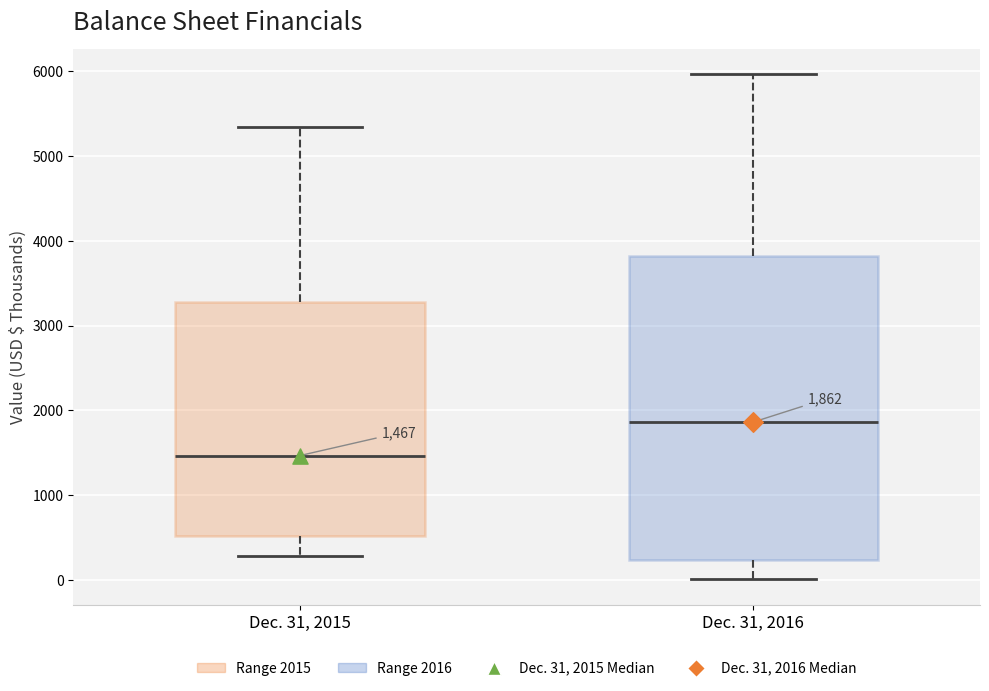

Which box has the highest median line?

Dec. 31, 2016